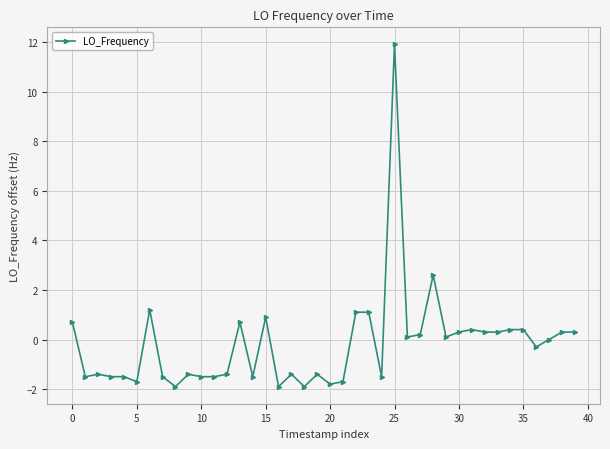

What is the maximum value shown in the chart?

11.9